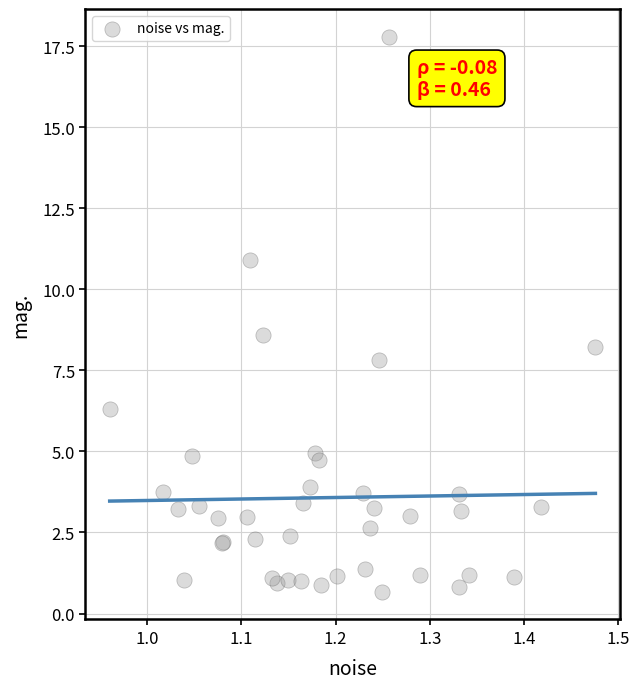

What Y value in the scatter plot is closest to 9?

8.6